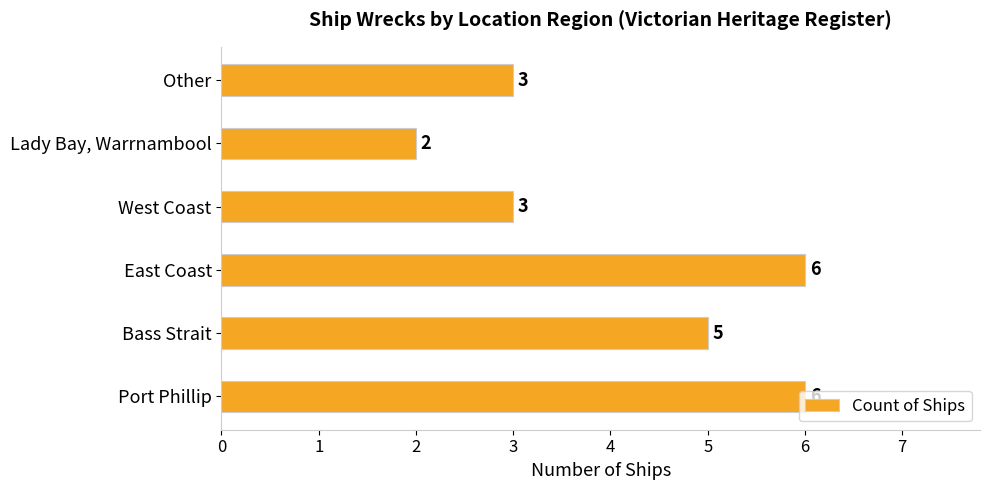

What is the sum of all values?

25